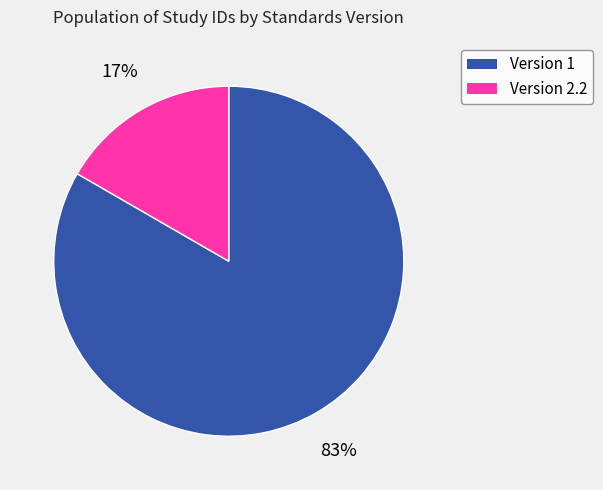

To the nearest percent, what is the average slice percentage?

50%